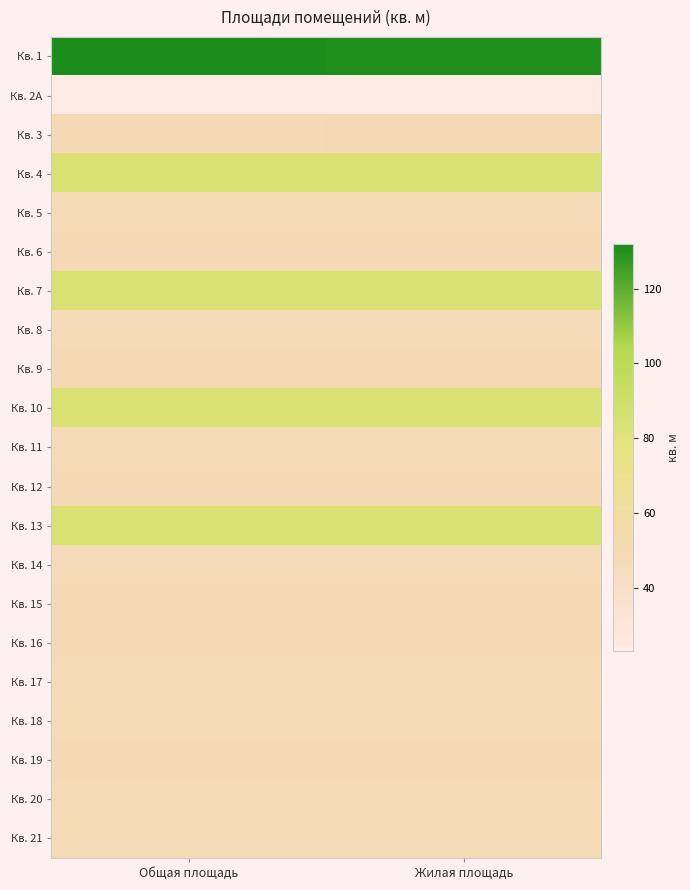

At how many categories does at least one series exceed 64?

2